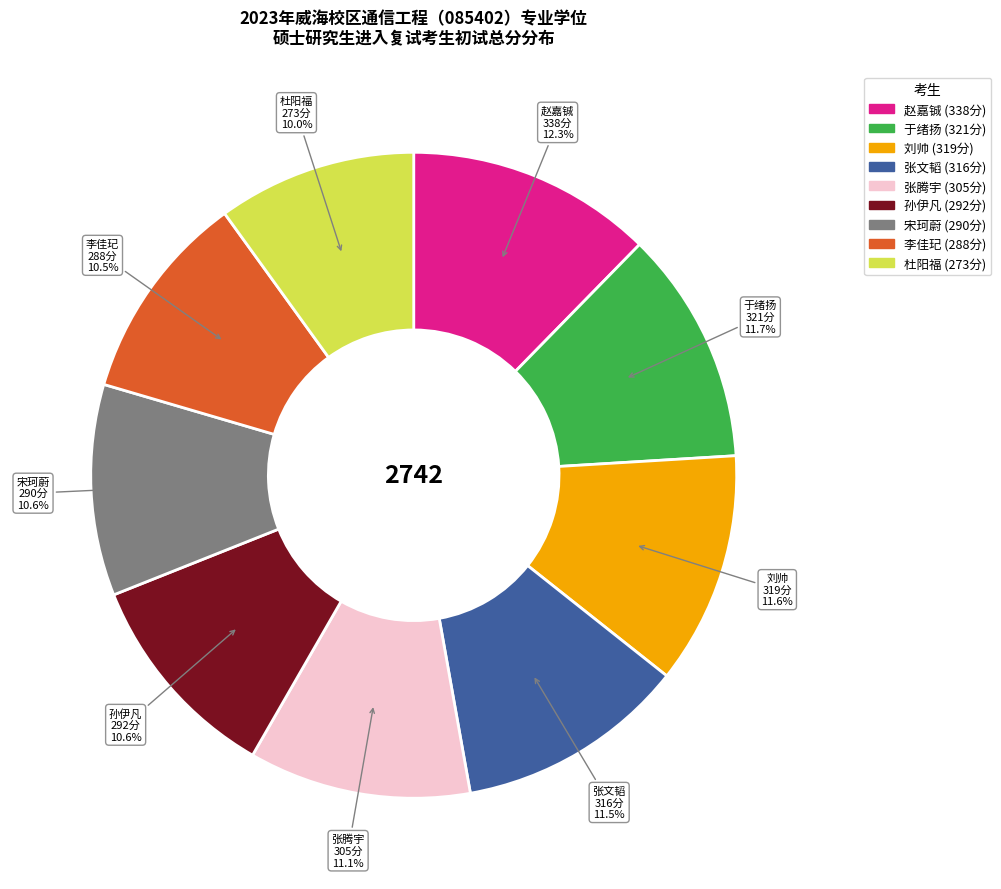

Combined, what portion of the pie is 宋珂蔚 and 于绪扬?

22.3%